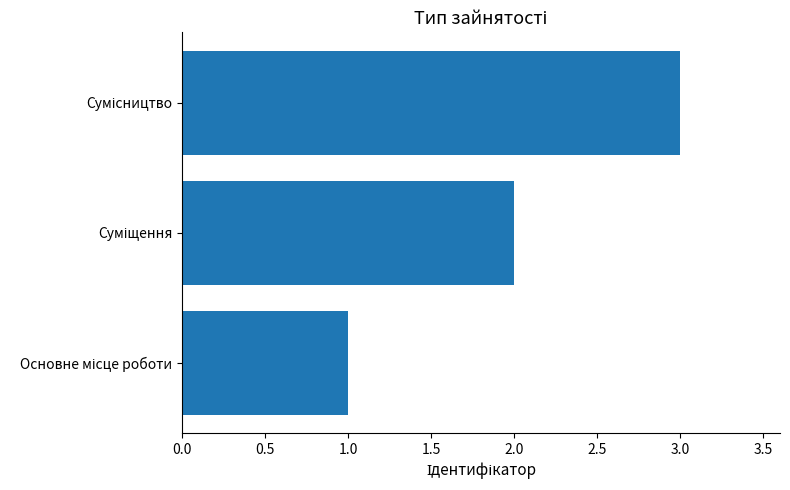

How many values are below 2?

1